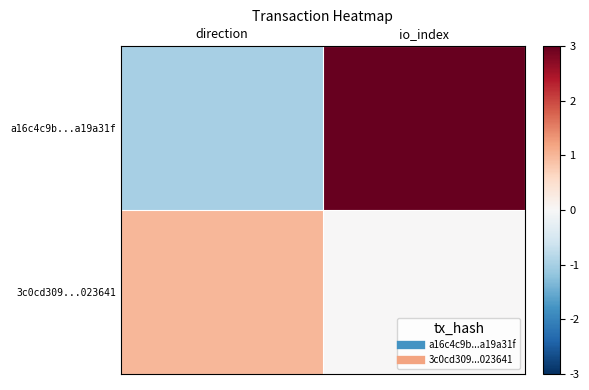

Which has a higher value, direction or io_index?

io_index